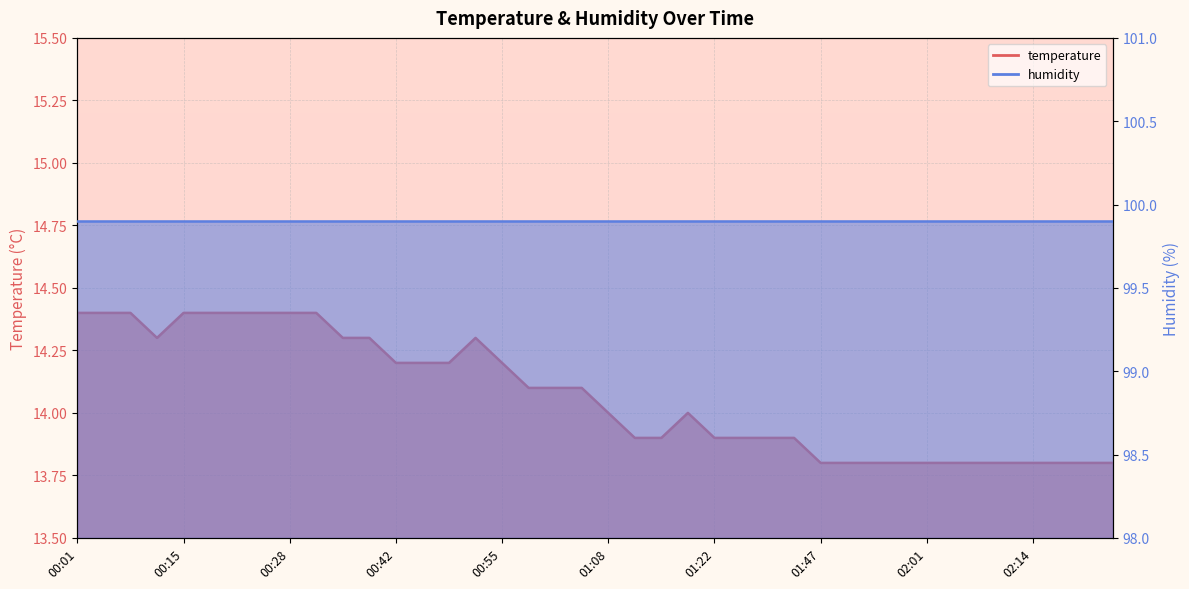

How many points are higher than both their immediate neighbors (excluding endpoints)?

2